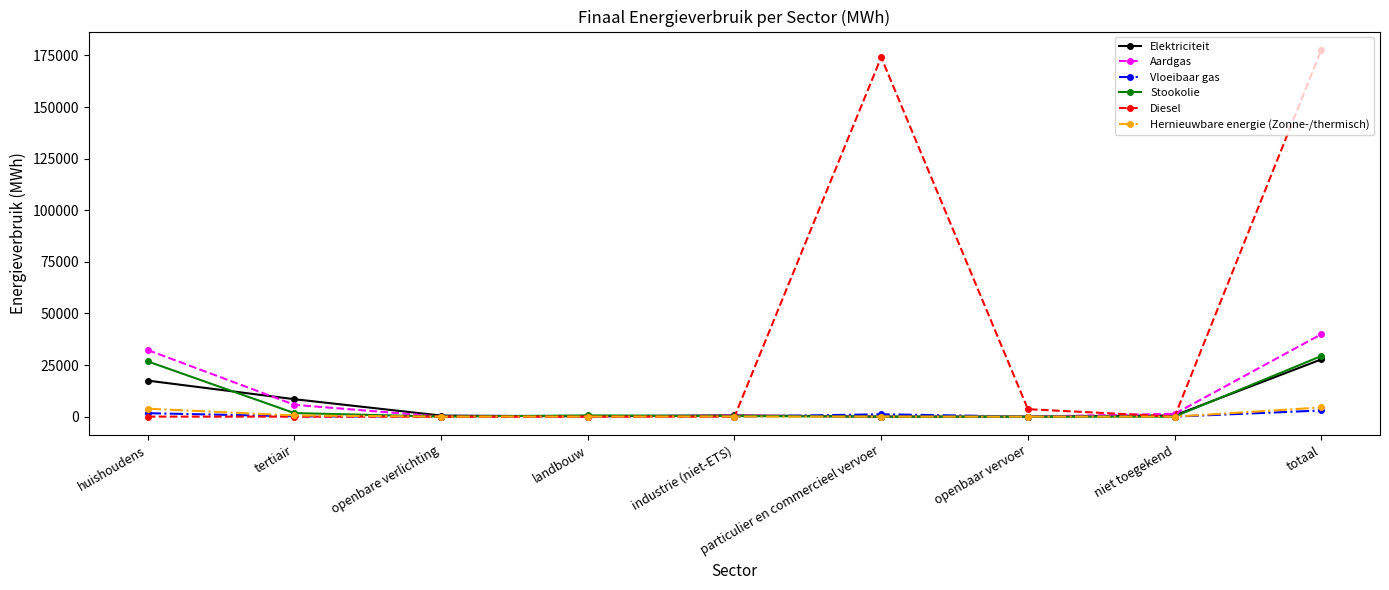

Is it true that Diesel equals 0.0 at huishoudens?

True